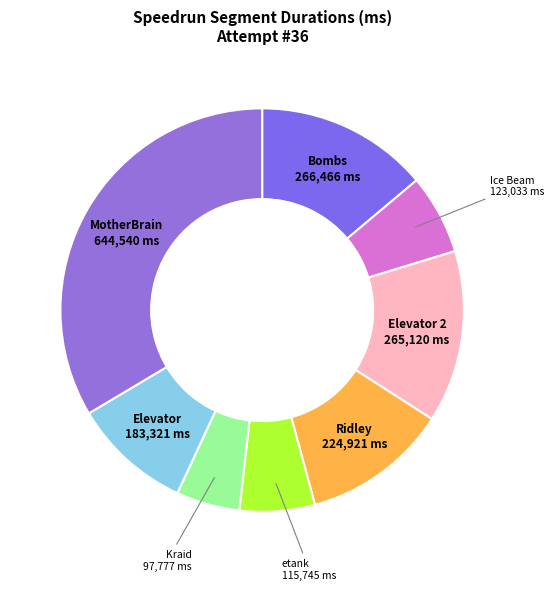

How many segments does this pie chart have?

8